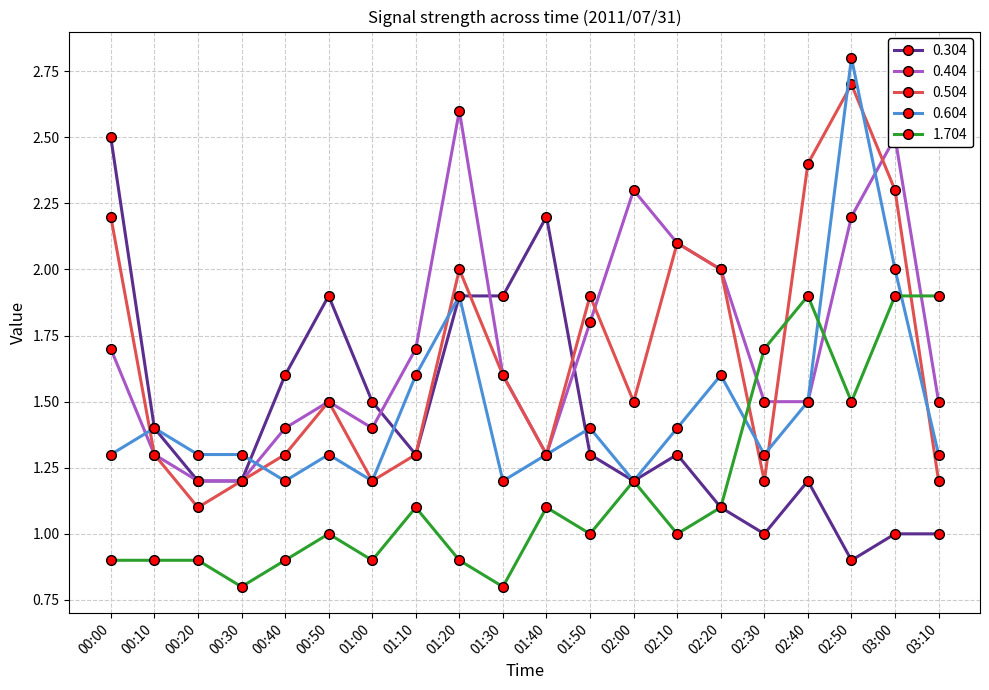

What is the difference between the highest and lowest values at 00:50?

0.9